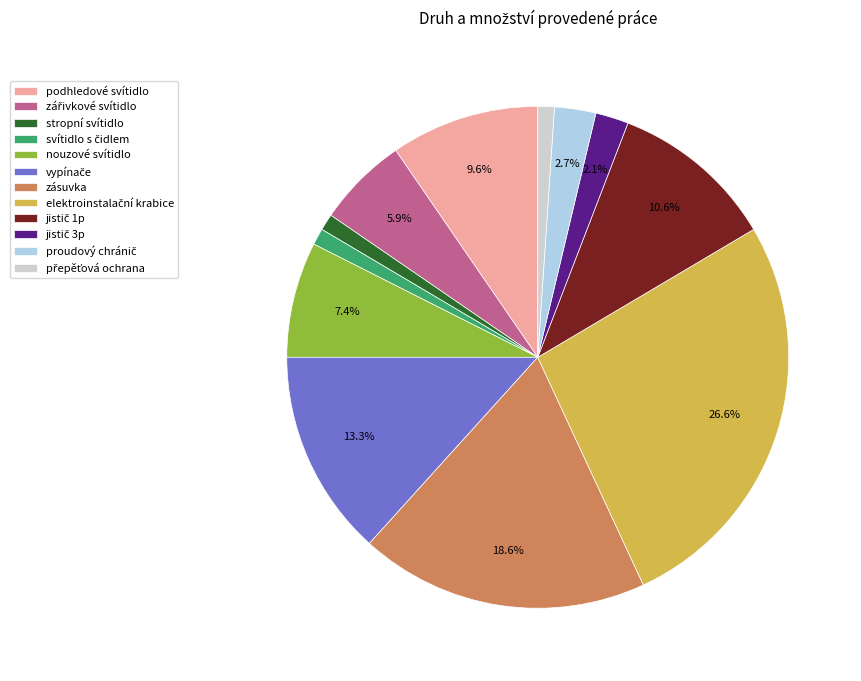

To the nearest percent, what is the average slice percentage?

8%